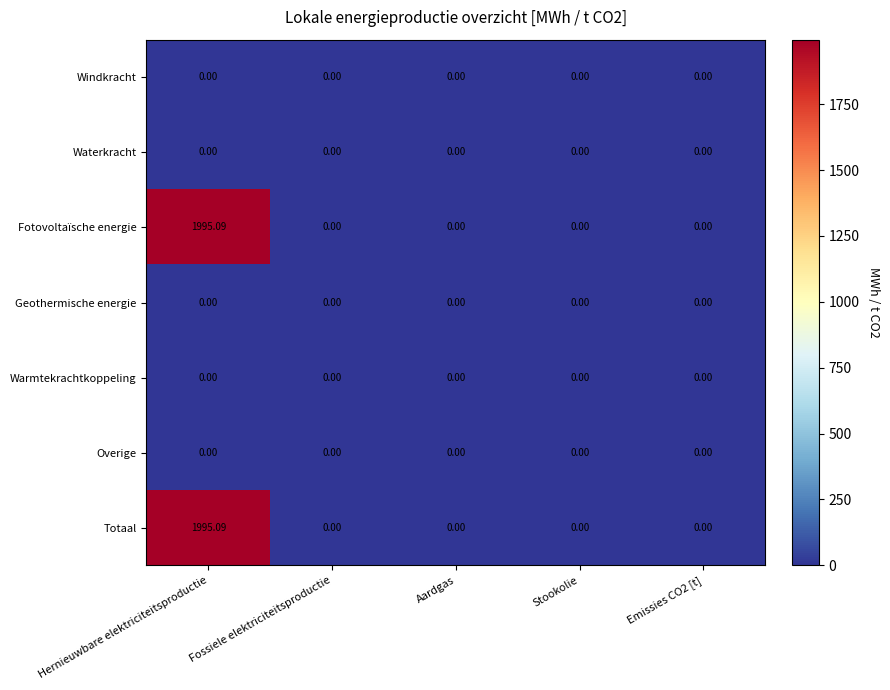

At which category is the sum across all series the highest?

Hernieuwbare elektriciteitsproductie